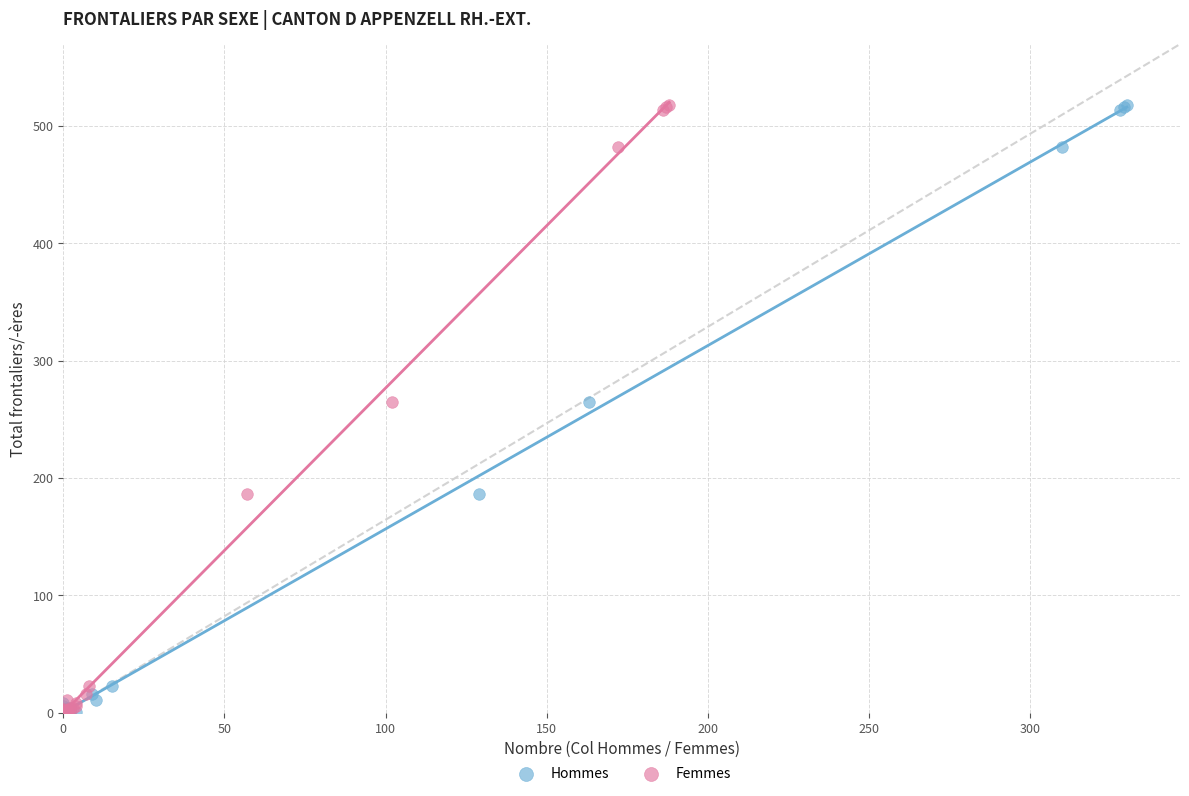

What are all the series names shown in the legend?

Hommes, Femmes